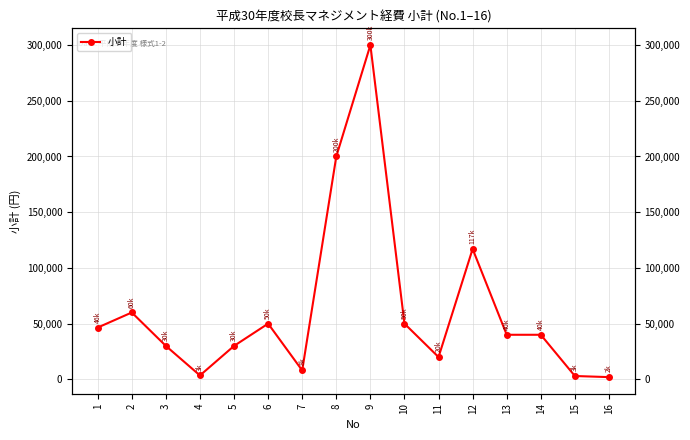

Is this an area chart (filled region under the line)?

No